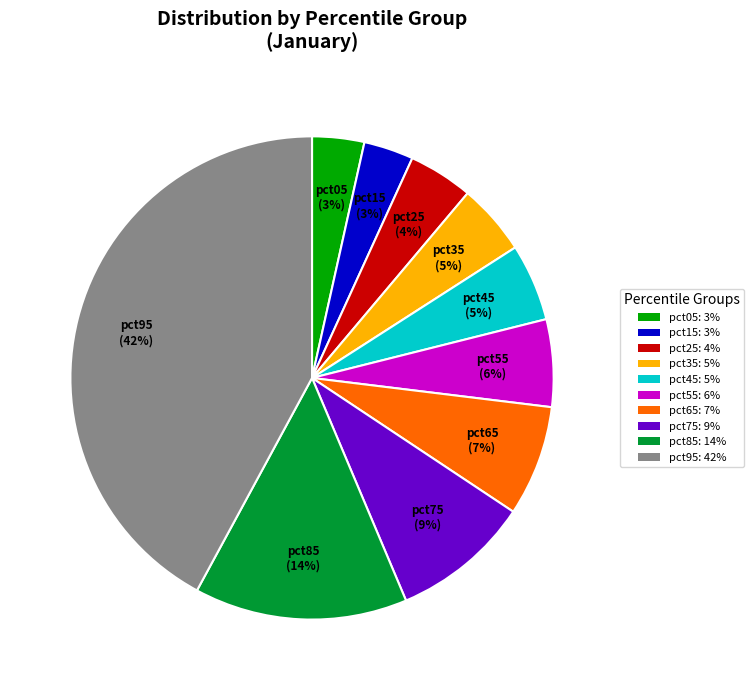

Does any single category account for the majority?

No